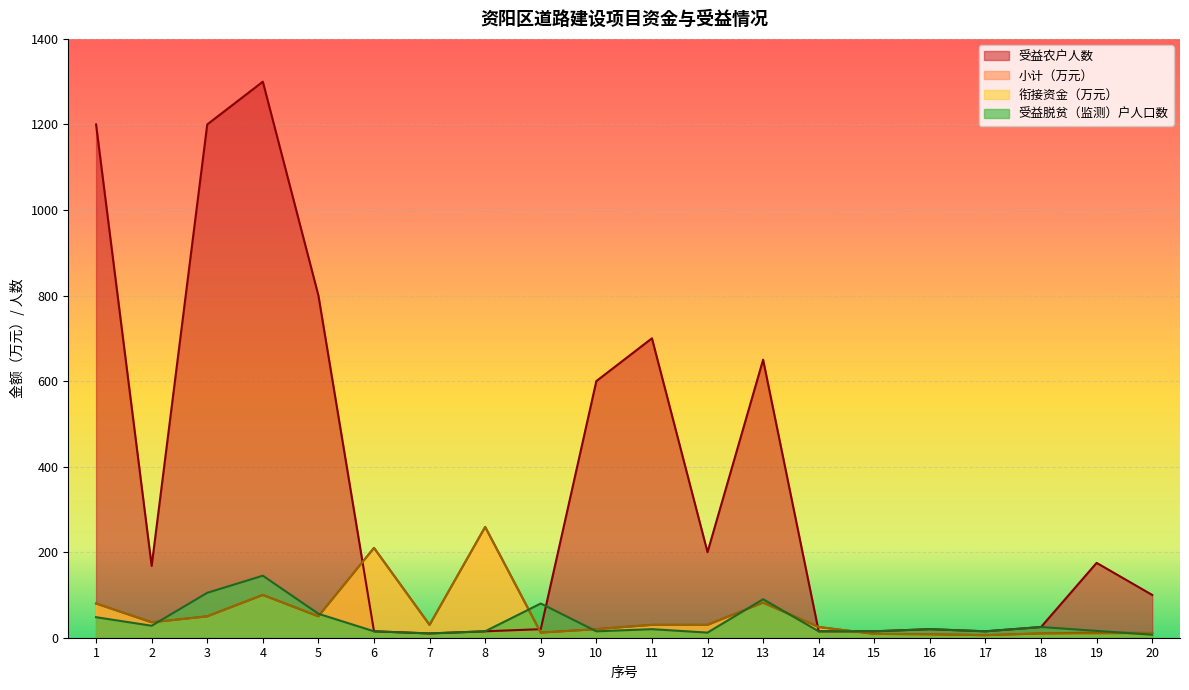

What is the difference between the second highest and minimum values in the col_10 series?

204